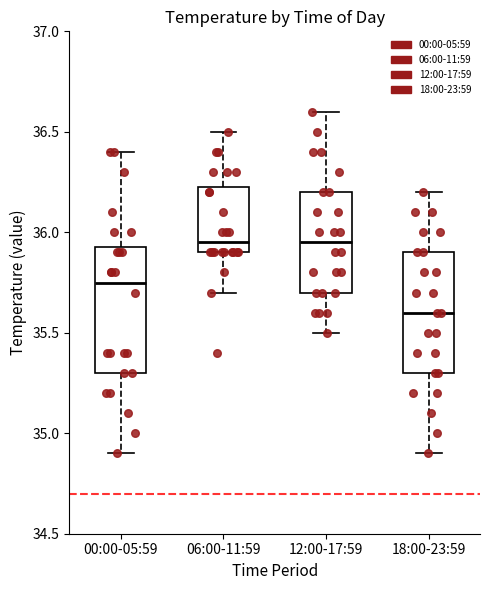

Reading left to right, read every box against the y-axis: the position of its median line, the range the box covers, and the ends of its whiskers. The values are not printed on the chart, so give them approximately, as read against the axis.

00:00-05:59: median 35.75, box 35.30 to 35.95, whiskers 34.90 to 36.40
06:00-11:59: median 35.95, box 35.90 to 36.25, whiskers 35.70 to 36.50
12:00-17:59: median 35.95, box 35.70 to 36.20, whiskers 35.50 to 36.60
18:00-23:59: median 35.60, box 35.30 to 35.90, whiskers 34.90 to 36.20